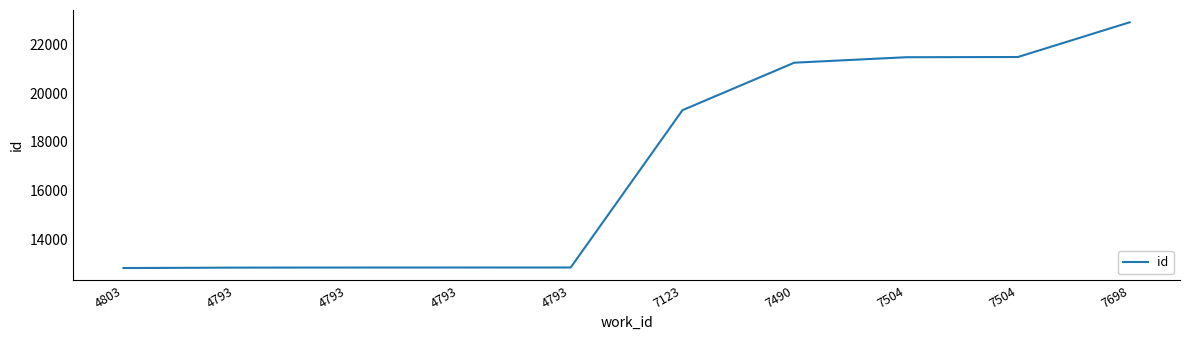

Where is the data nearest to the value 17867?

7123